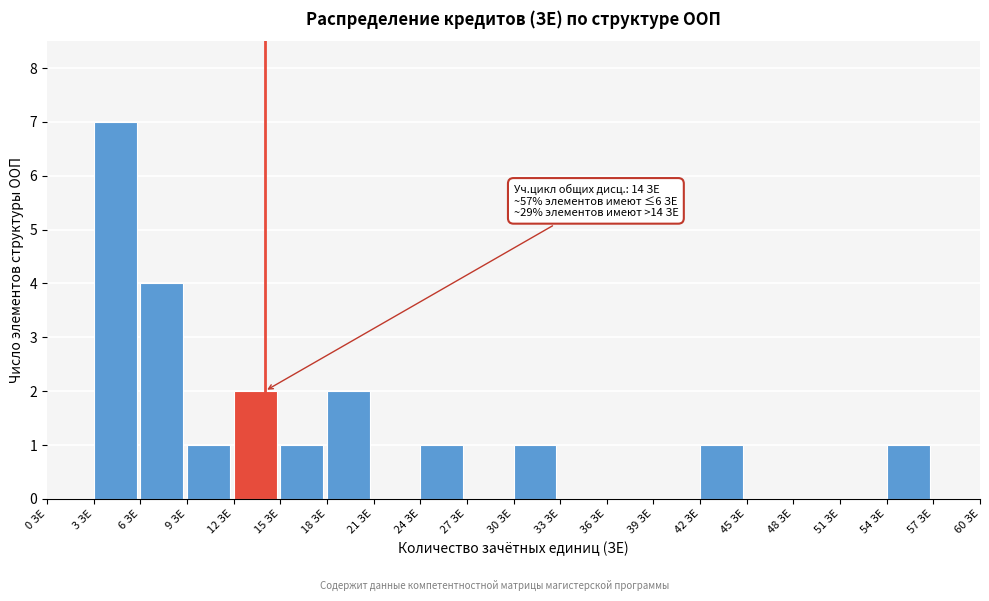

Which range on the x-axis has the tallest bar?

3 to 6